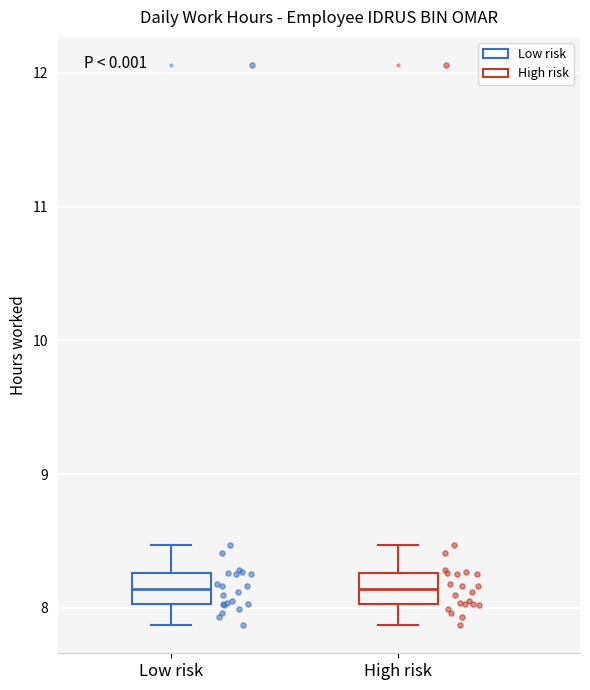

Reading left to right, transcribe this box plot: for each box, give where its median line is, the range the box spans, and where its two whiskers end, as read against the y-axis. The values are not printed on the chart, so give them approximately, as read against the axis.

Low risk: median 8.1, box 8.0 to 8.3, whiskers 7.9 to 8.5
High risk: median 8.1, box 8.0 to 8.3, whiskers 7.9 to 8.5